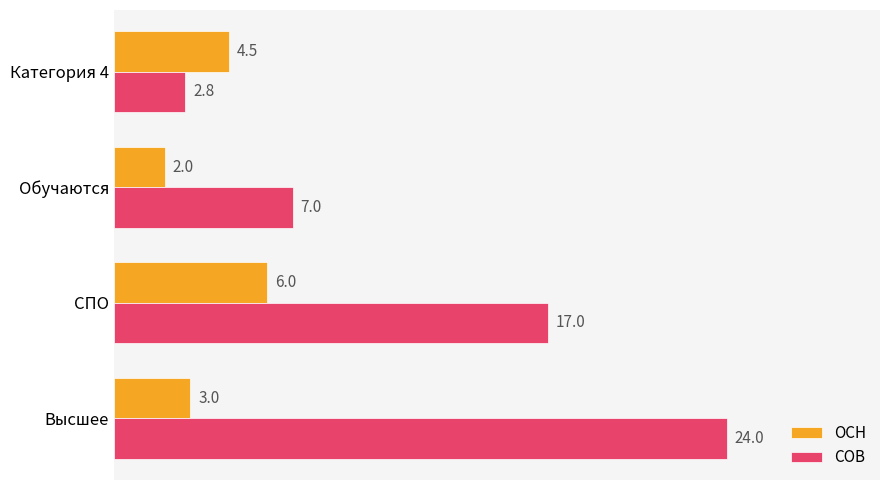

Is it true that ОСН equals 1.9 at Категория 4?

False